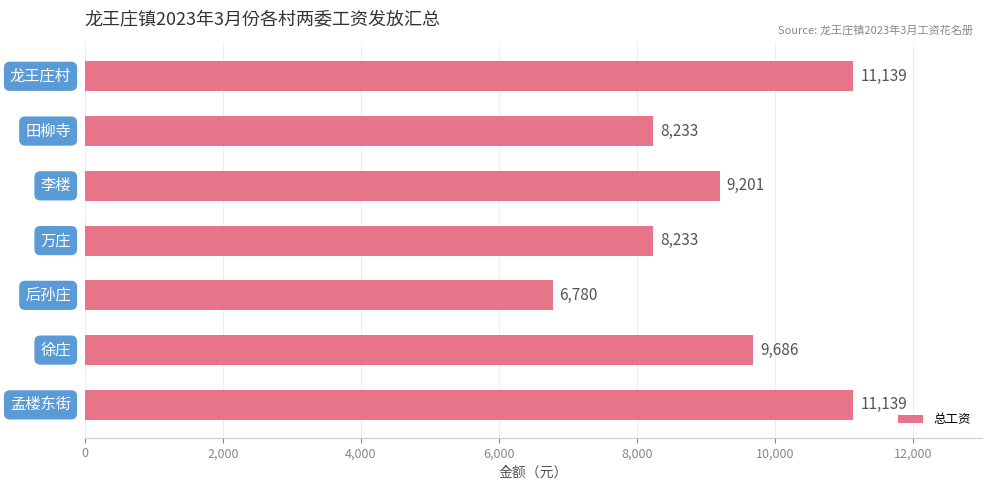

Reading top to bottom, what are all the values shown in this chart?

11139	8233	9201	8233	6780	9686	11139